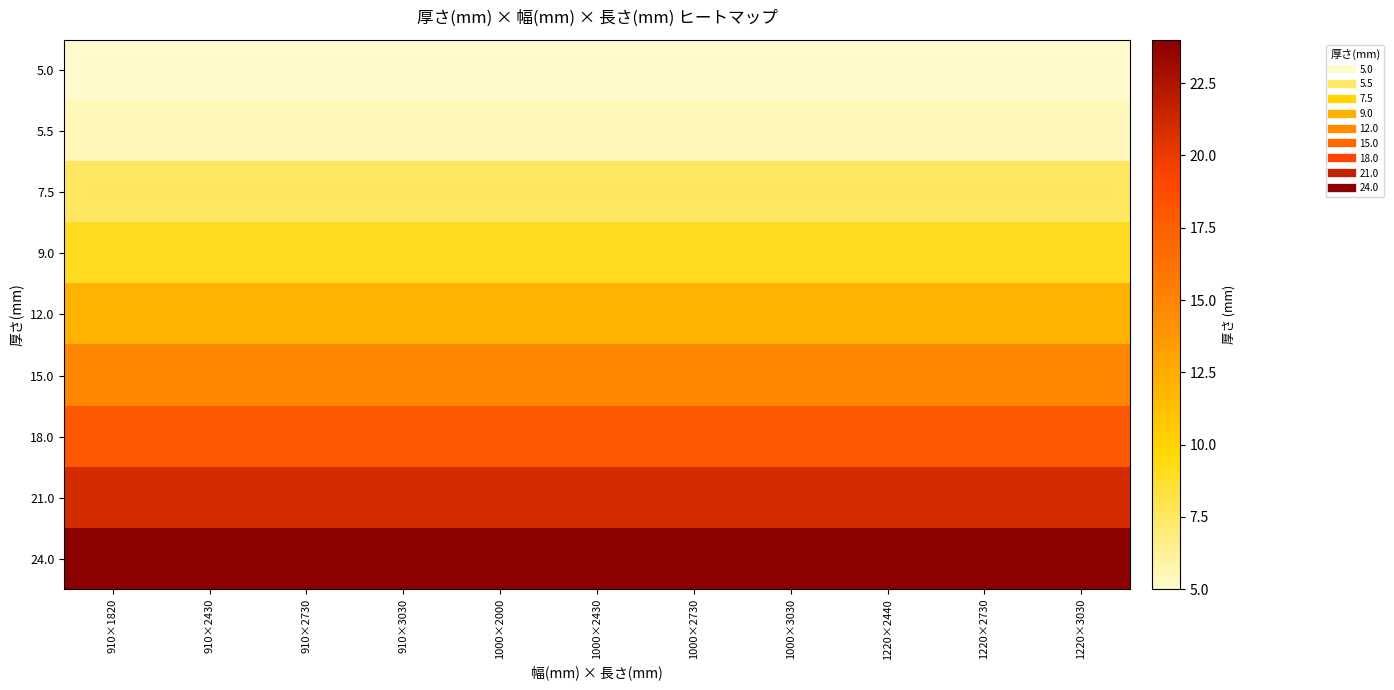

What is the greatest value displayed?

24.0